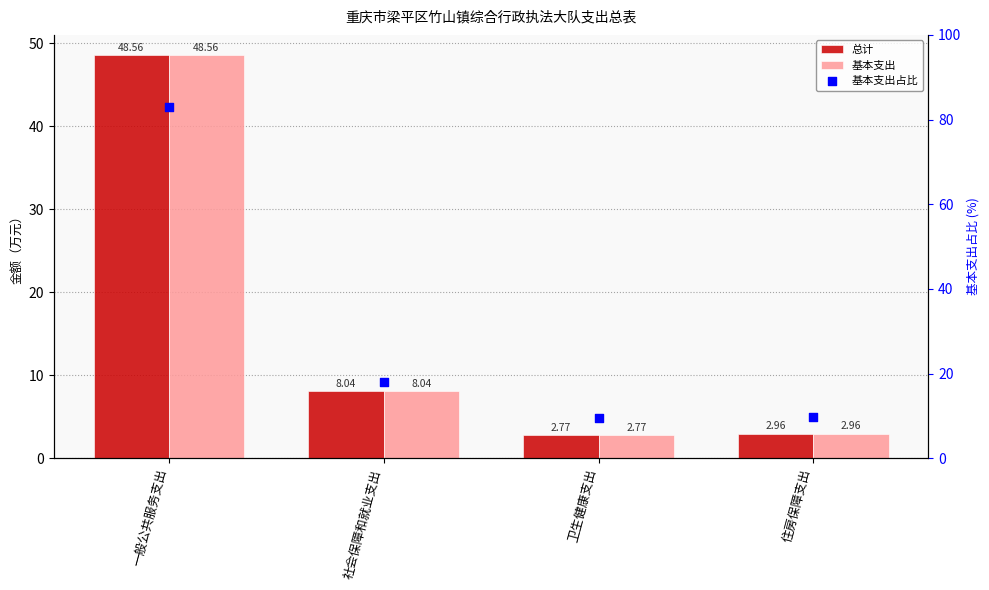

Which series has the largest total across all categories?

基本支出占比